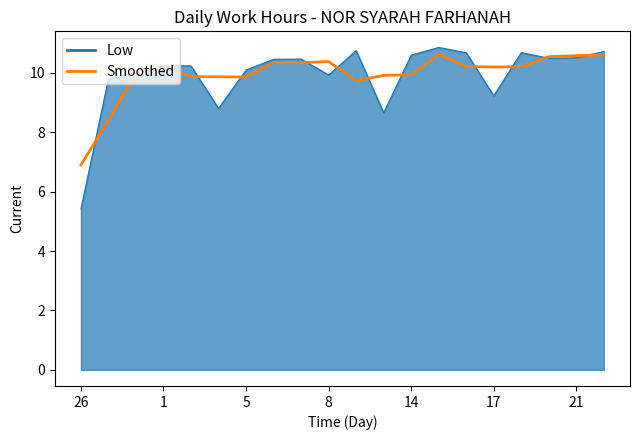

Which series has the widest spread of values?

Low